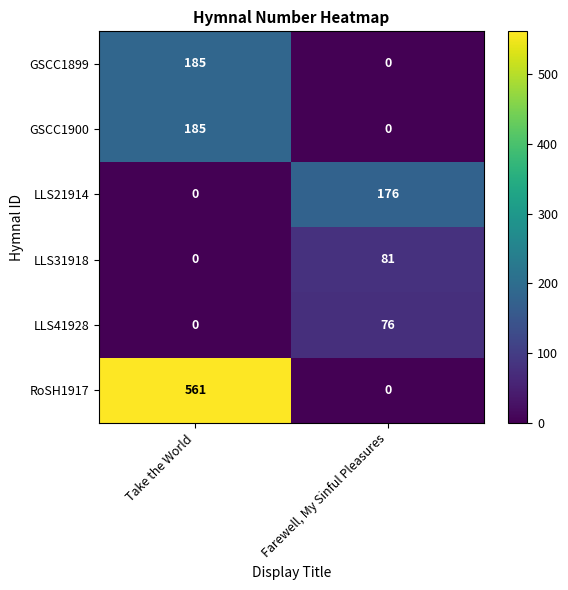

Which series has the largest total across all categories?

RoSH1917